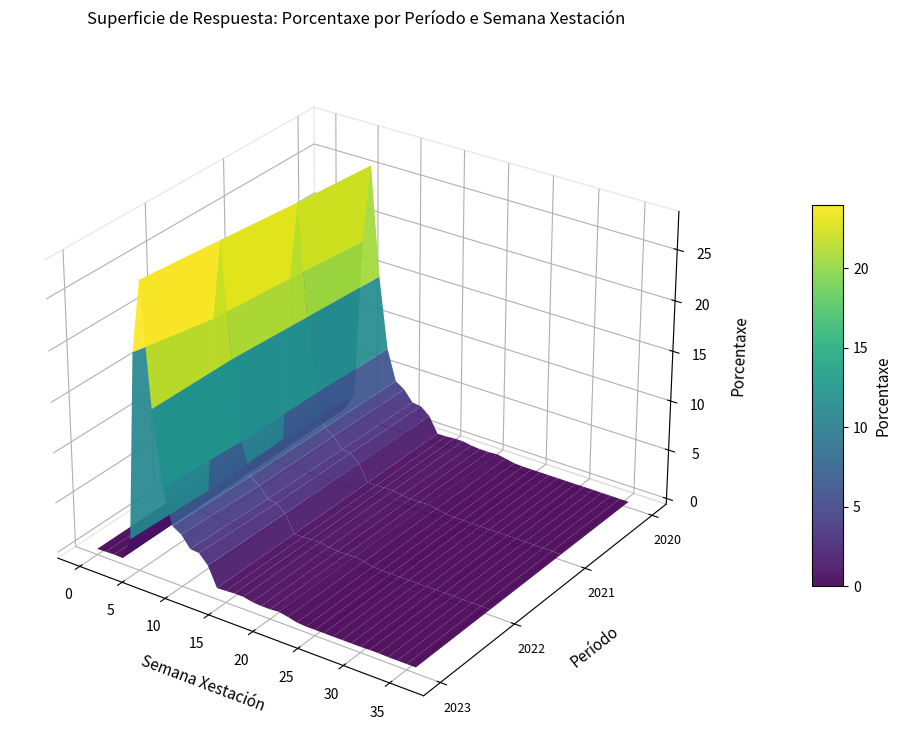

Rank the series by their average value, from highest to lowest.

2023, 2022, 2021, 2020